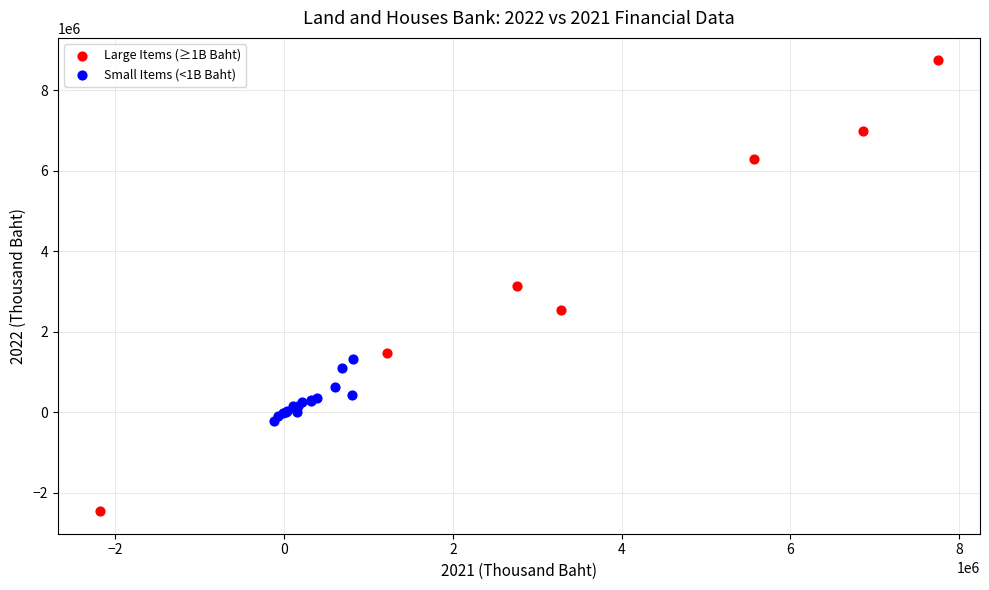

Which series has the largest Y range (max minus min)?

Large Items (≥1B Baht)